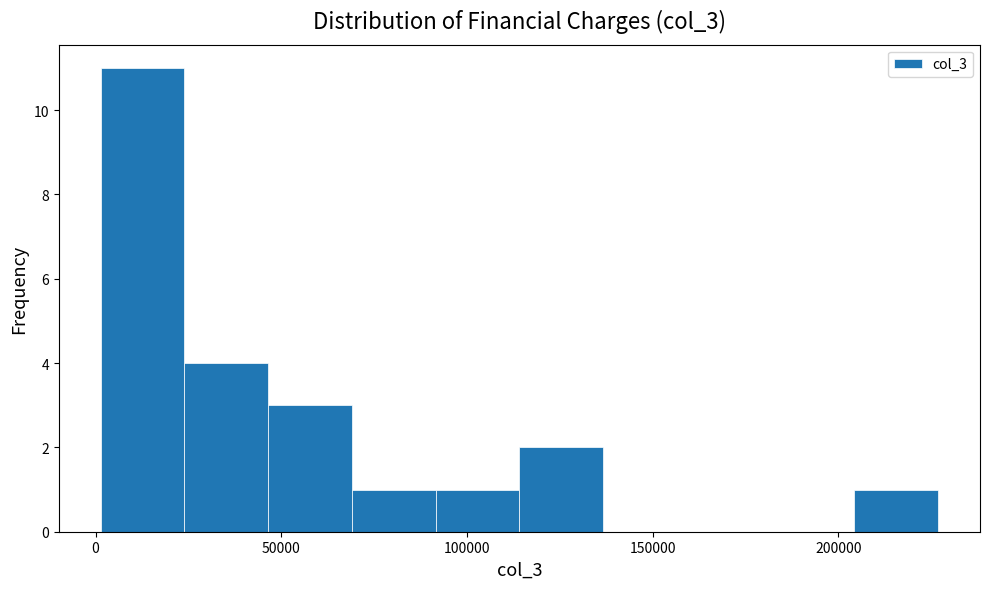

Reading left to right, transcribe this chart: for each bar, give the range it covers on the x-axis and its height. Neither the bar edges nor the heights are printed on the chart, so give them approximately, as read against the axes.

0 to 25000: 11
25000 to 45000: 4
45000 to 70000: 3
70000 to 90000: 1
90000 to 115000: 1
115000 to 135000: 2
135000 to 160000: 0
160000 to 180000: 0
180000 to 205000: 0
205000 to 225000: 1